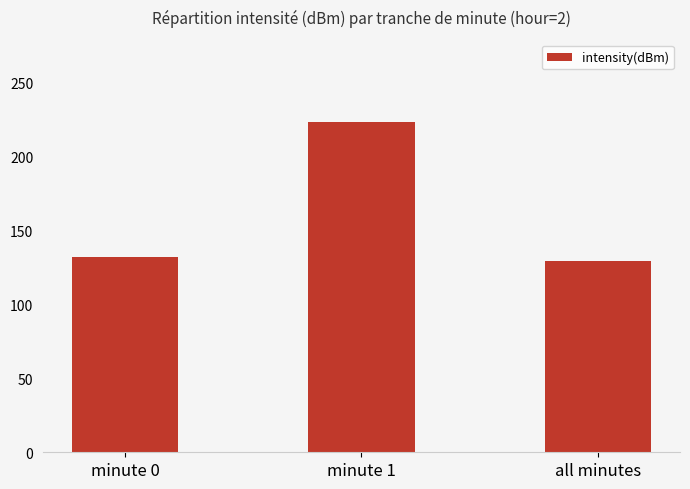

What is the value of the 1st bar from the left?

131.8